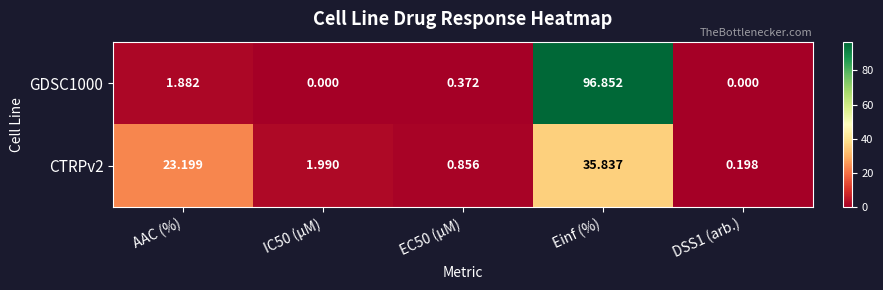

At which label is CTRPv2 closest to 18?

AAC (%)